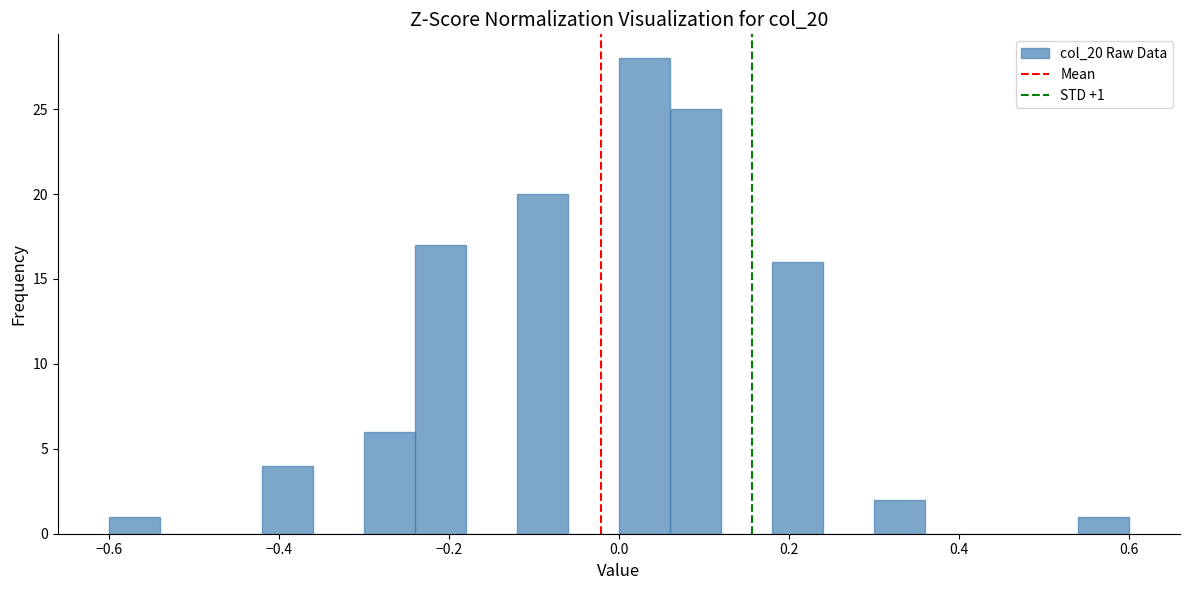

Read against the x-axis, roughly where is the centre of the tallest bar?

0.04